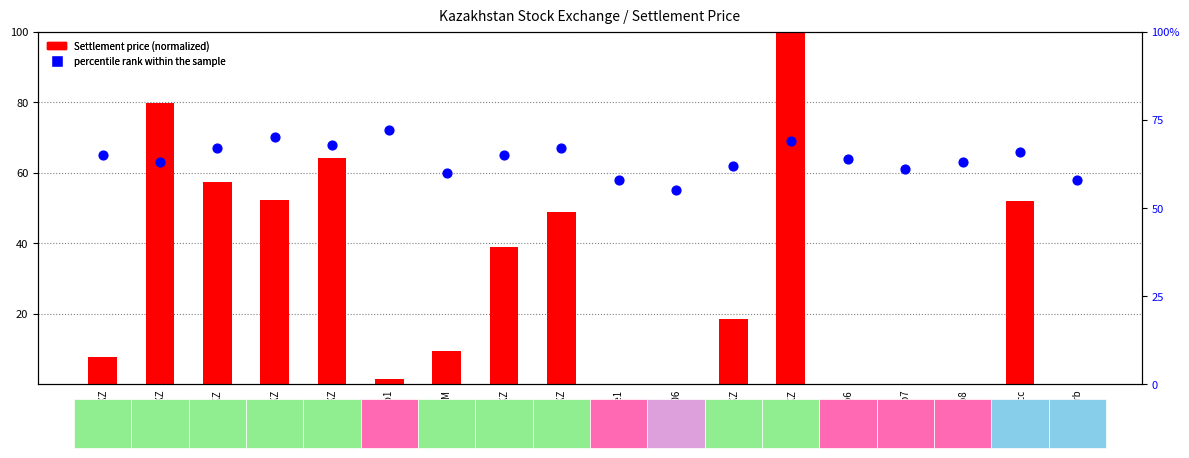

Which series has the largest total across all categories?

percentile rank within the sample